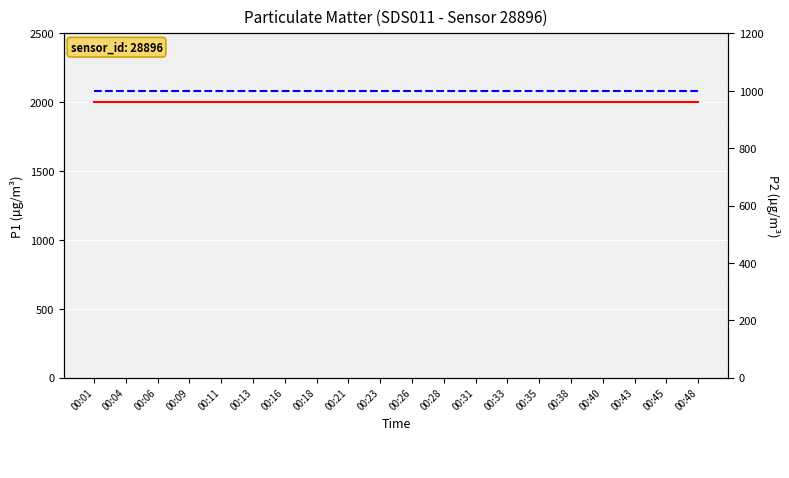

What are all the series names shown in the legend?

P1, P2